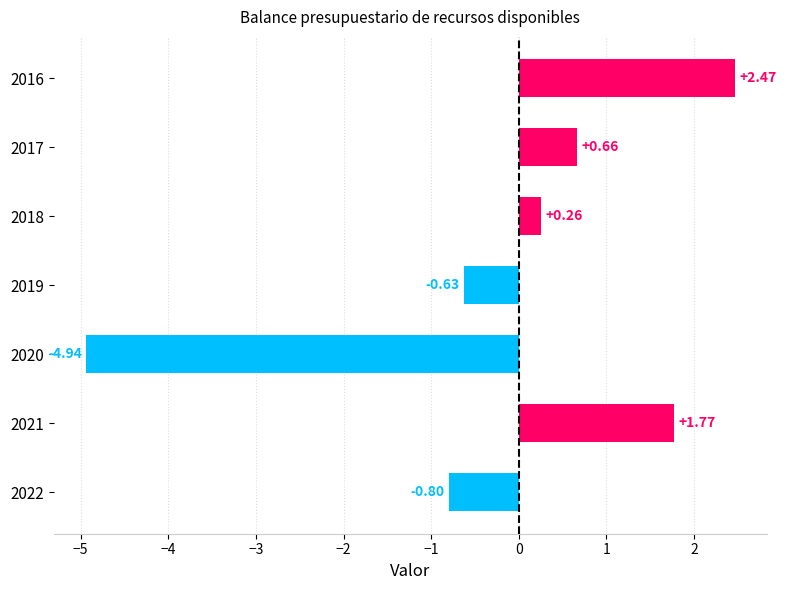

Between 2019 and 2020, which is larger?

2019